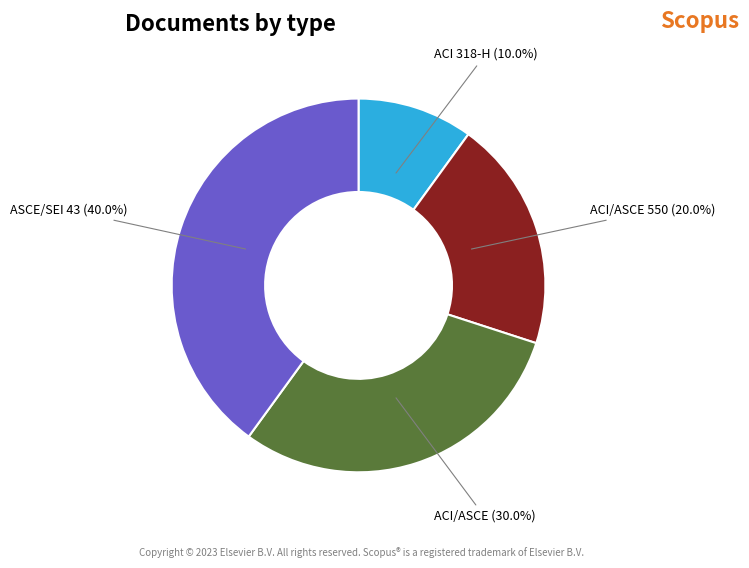

What is the ratio of the value at ACI/ASCE to the value at ACI/ASCE 550?

1.5